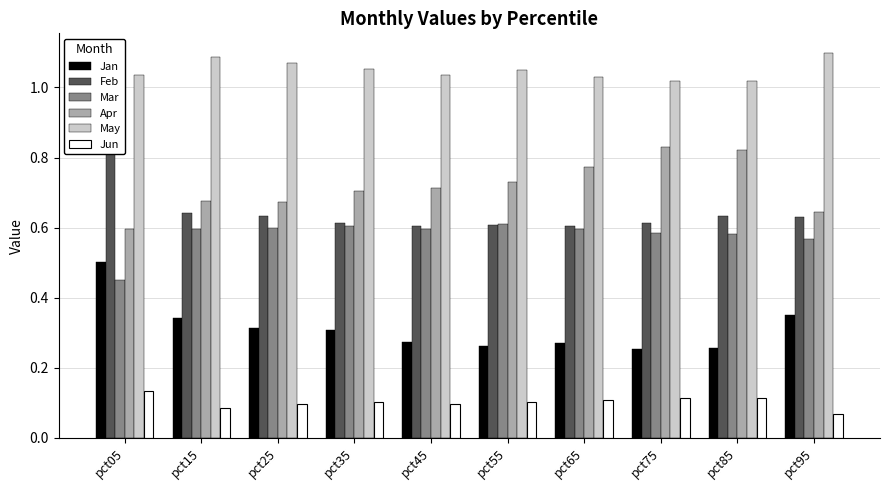

At which label is Feb closest to 0?

pct65